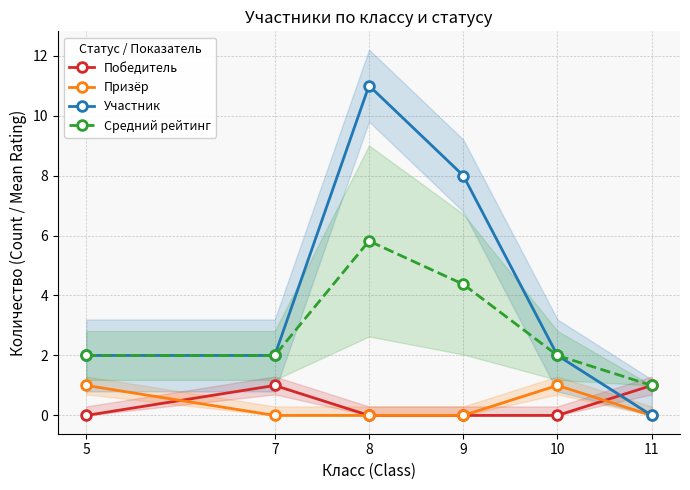

Where does the Участник series first go above 2?

8